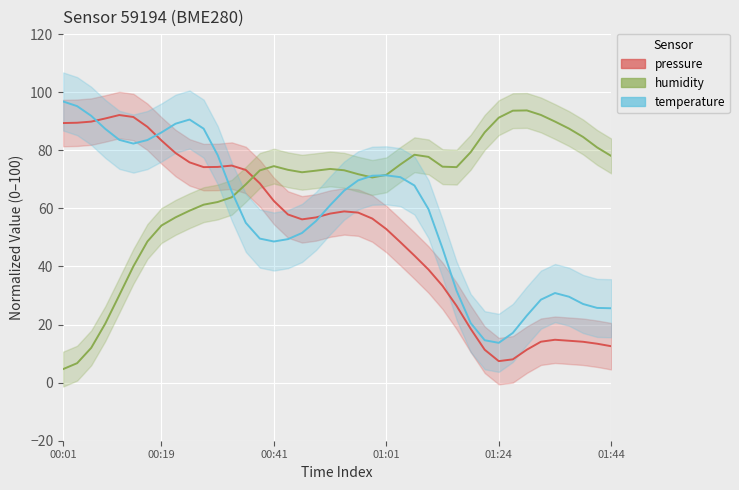

At which label does temperature first exceed 61?

00:01